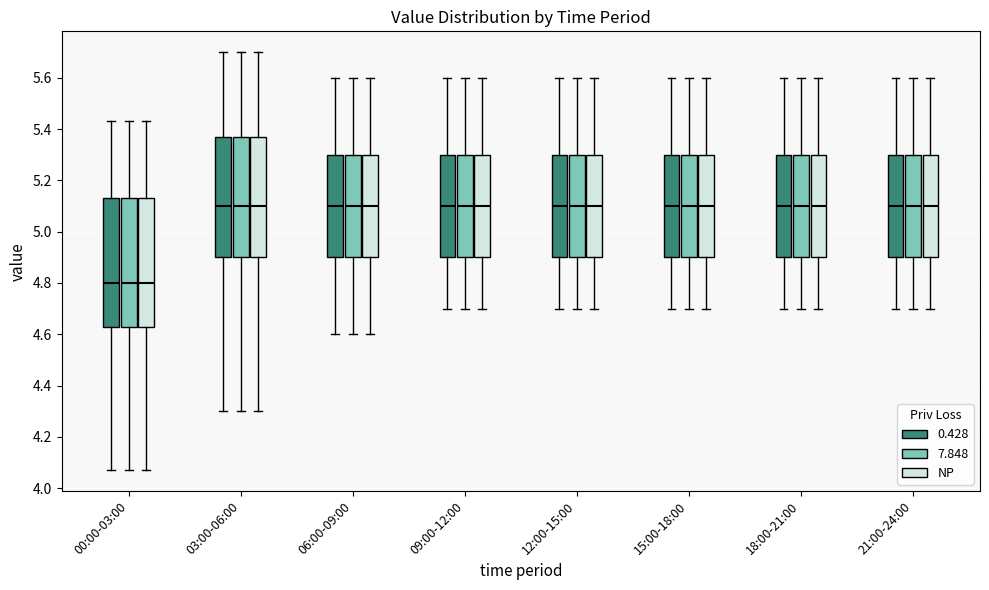

Reading left to right, read every box against the y-axis: the position of its median line, the range the box covers, and the ends of its whiskers. The values are not printed on the chart, so give them approximately, as read against the axis.

00:00-03:00 (0.428): median 4.80, box 4.64 to 5.14, whiskers 4.08 to 5.44
00:00-03:00 (7.848): median 4.80, box 4.64 to 5.14, whiskers 4.08 to 5.44
00:00-03:00 (NP): median 4.80, box 4.64 to 5.14, whiskers 4.08 to 5.44
03:00-06:00 (0.428): median 5.10, box 4.90 to 5.38, whiskers 4.30 to 5.70
03:00-06:00 (7.848): median 5.10, box 4.90 to 5.38, whiskers 4.30 to 5.70
03:00-06:00 (NP): median 5.10, box 4.90 to 5.38, whiskers 4.30 to 5.70
06:00-09:00 (0.428): median 5.10, box 4.90 to 5.30, whiskers 4.60 to 5.60
06:00-09:00 (7.848): median 5.10, box 4.90 to 5.30, whiskers 4.60 to 5.60
06:00-09:00 (NP): median 5.10, box 4.90 to 5.30, whiskers 4.60 to 5.60
09:00-12:00 (0.428): median 5.10, box 4.90 to 5.30, whiskers 4.70 to 5.60
09:00-12:00 (7.848): median 5.10, box 4.90 to 5.30, whiskers 4.70 to 5.60
09:00-12:00 (NP): median 5.10, box 4.90 to 5.30, whiskers 4.70 to 5.60
12:00-15:00 (0.428): median 5.10, box 4.90 to 5.30, whiskers 4.70 to 5.60
12:00-15:00 (7.848): median 5.10, box 4.90 to 5.30, whiskers 4.70 to 5.60
12:00-15:00 (NP): median 5.10, box 4.90 to 5.30, whiskers 4.70 to 5.60
15:00-18:00 (0.428): median 5.10, box 4.90 to 5.30, whiskers 4.70 to 5.60
15:00-18:00 (7.848): median 5.10, box 4.90 to 5.30, whiskers 4.70 to 5.60
15:00-18:00 (NP): median 5.10, box 4.90 to 5.30, whiskers 4.70 to 5.60
18:00-21:00 (0.428): median 5.10, box 4.90 to 5.30, whiskers 4.70 to 5.60
18:00-21:00 (7.848): median 5.10, box 4.90 to 5.30, whiskers 4.70 to 5.60
18:00-21:00 (NP): median 5.10, box 4.90 to 5.30, whiskers 4.70 to 5.60
21:00-24:00 (0.428): median 5.10, box 4.90 to 5.30, whiskers 4.70 to 5.60
21:00-24:00 (7.848): median 5.10, box 4.90 to 5.30, whiskers 4.70 to 5.60
21:00-24:00 (NP): median 5.10, box 4.90 to 5.30, whiskers 4.70 to 5.60